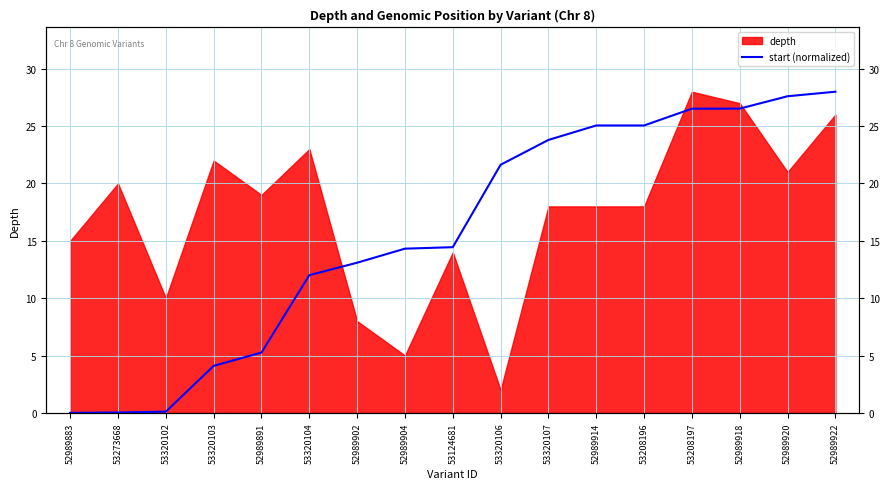

True or false: there are more than 2 points higher than both neighbors.

False